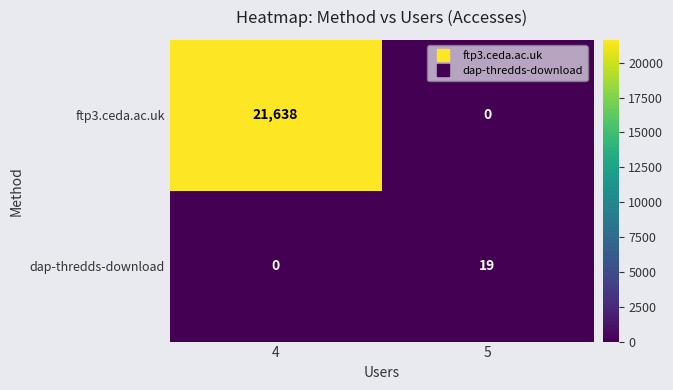

What is the difference between the ftp3.ceda.ac.uk values at 5 and 4?

21638